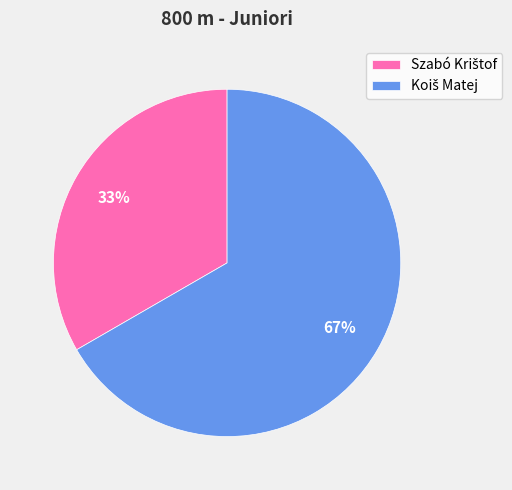

Does any single category account for the majority?

Yes